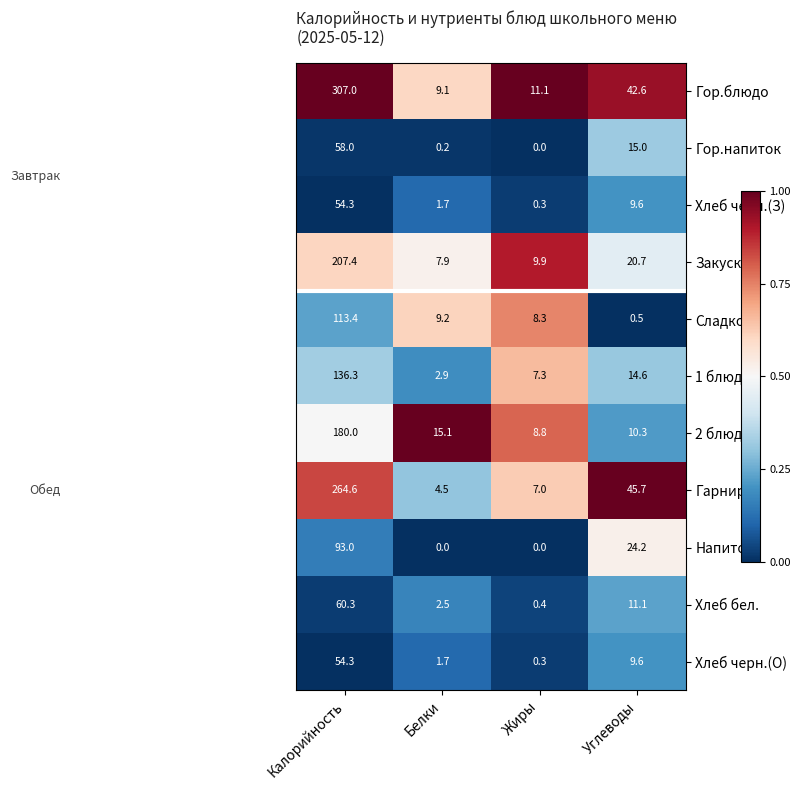

At how many categories does at least one series exceed 0?

4